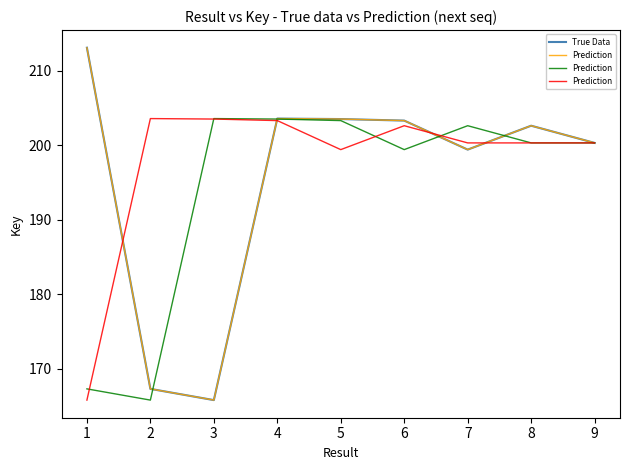

Is it true that True Data equals 199.4 at 7?

True